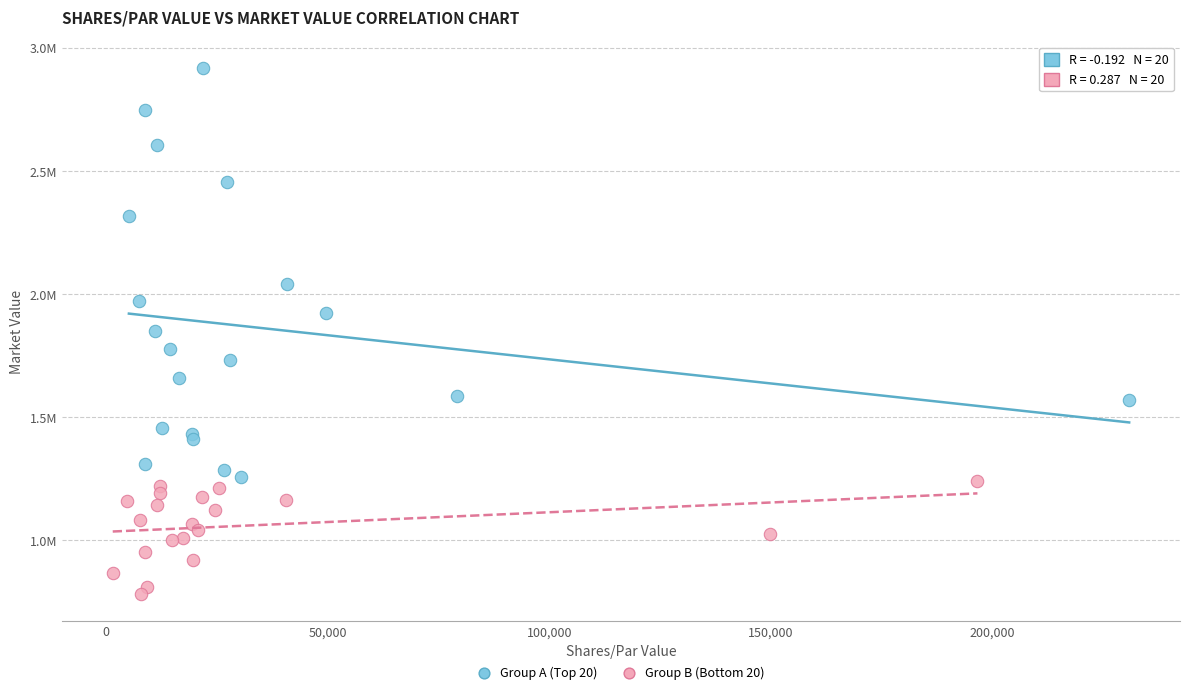

Which series has the widest spread of Y values?

Group A (Top 20)